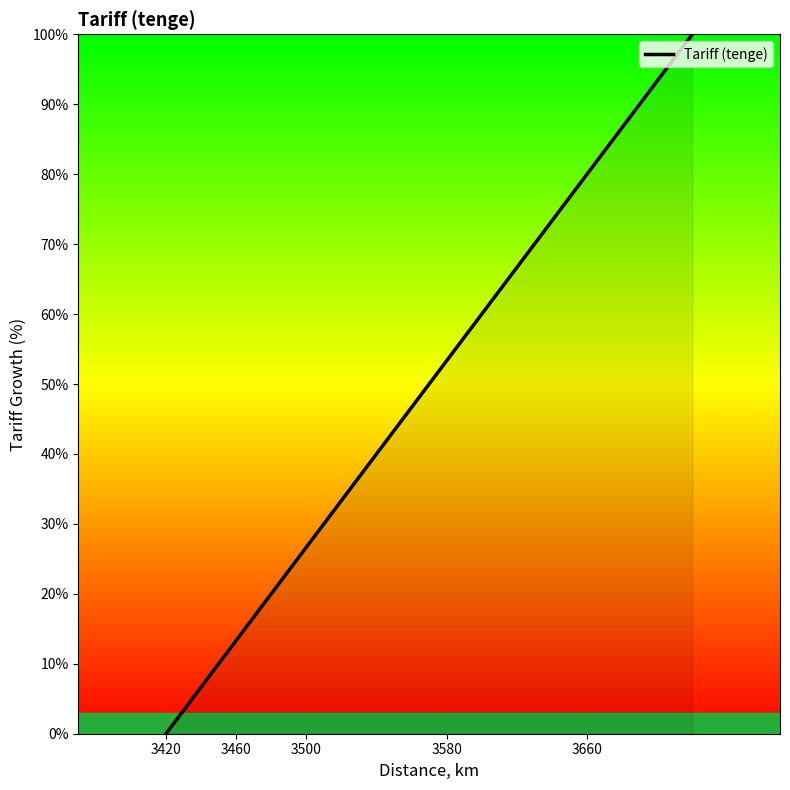

True or false: the data has more than 0 interior local peaks.

False